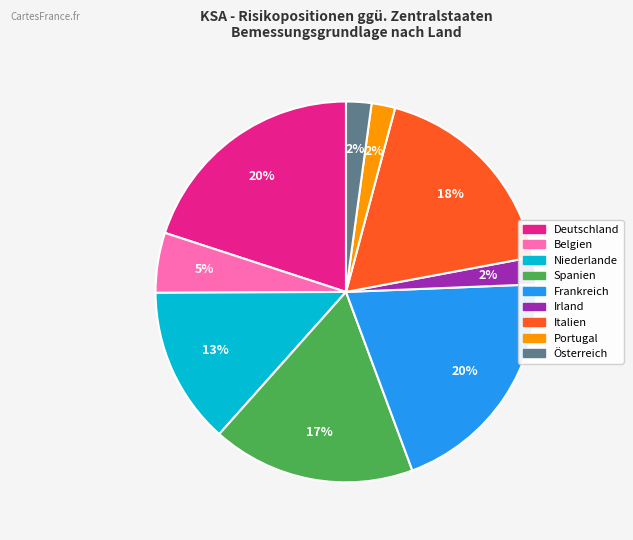

To the nearest percent, what is the average slice percentage?

11%